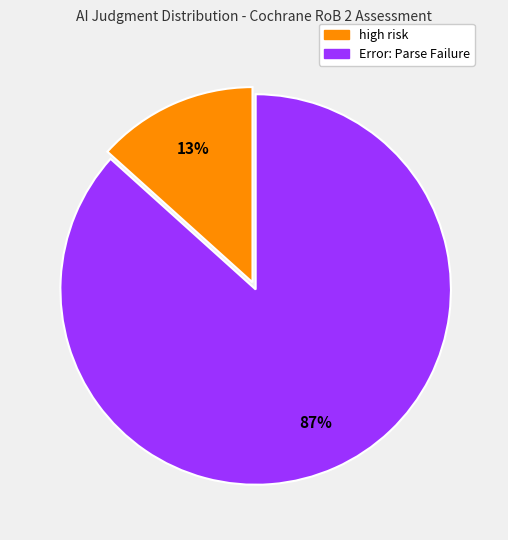

Is there a majority slice in this chart?

Yes